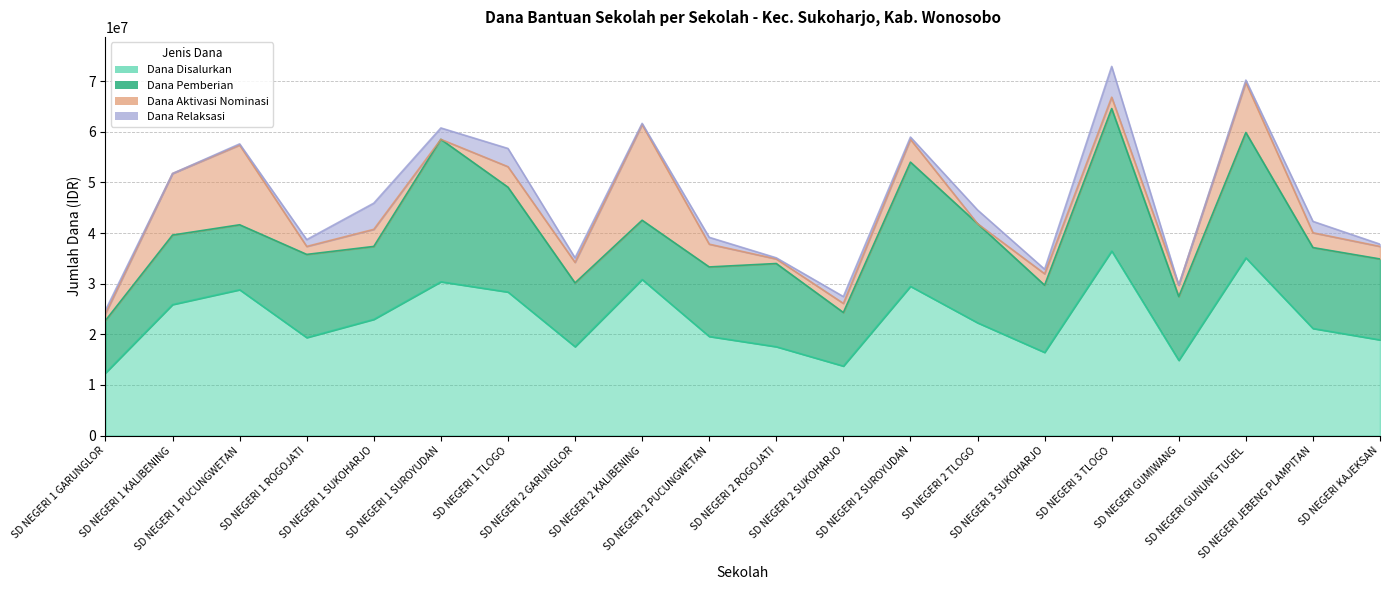

Is the value of Dana Disalurkan at SD NEGERI 2 ROGOJATI greater than the value of Dana Pemberian at SD NEGERI 2 ROGOJATI?

Yes